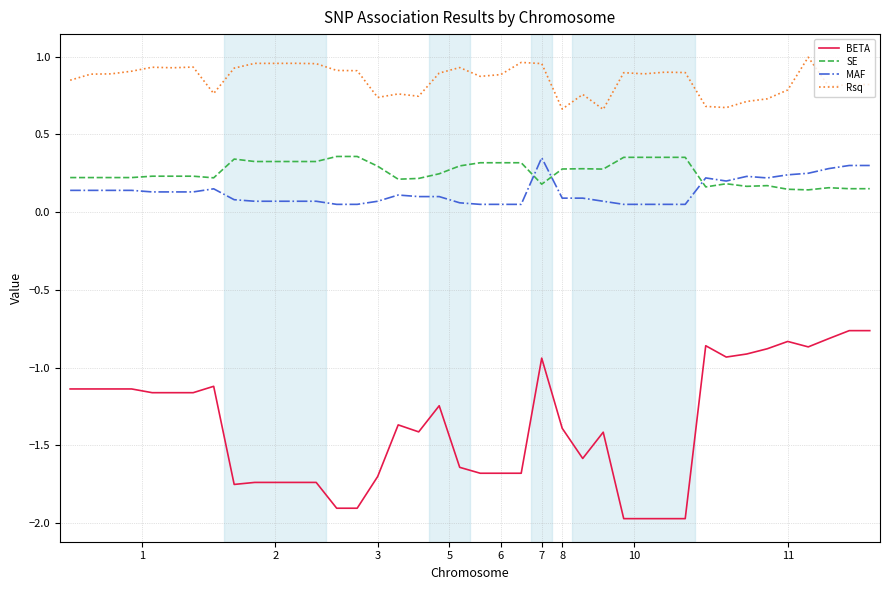

At how many categories does at least one series exceed 0?

40